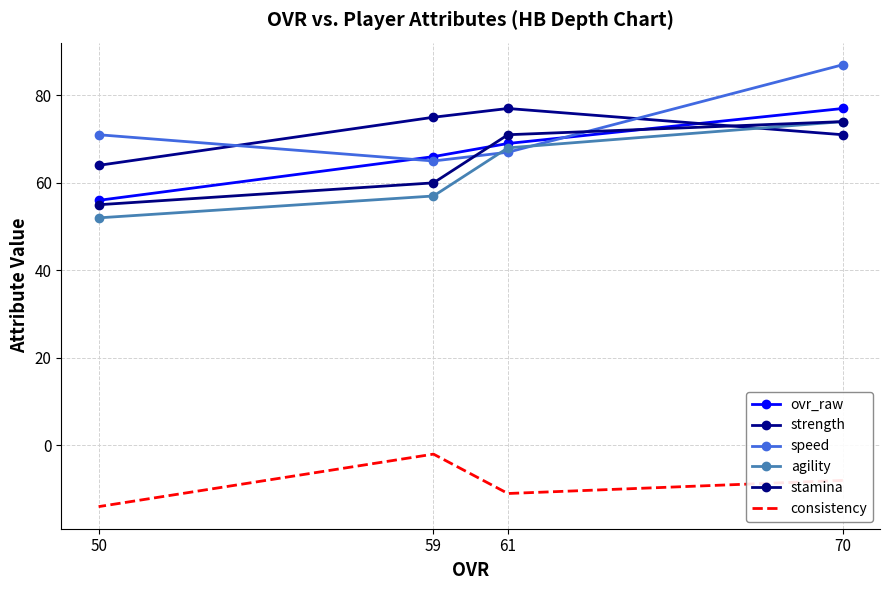

What is the minimum value for consistency?

-14